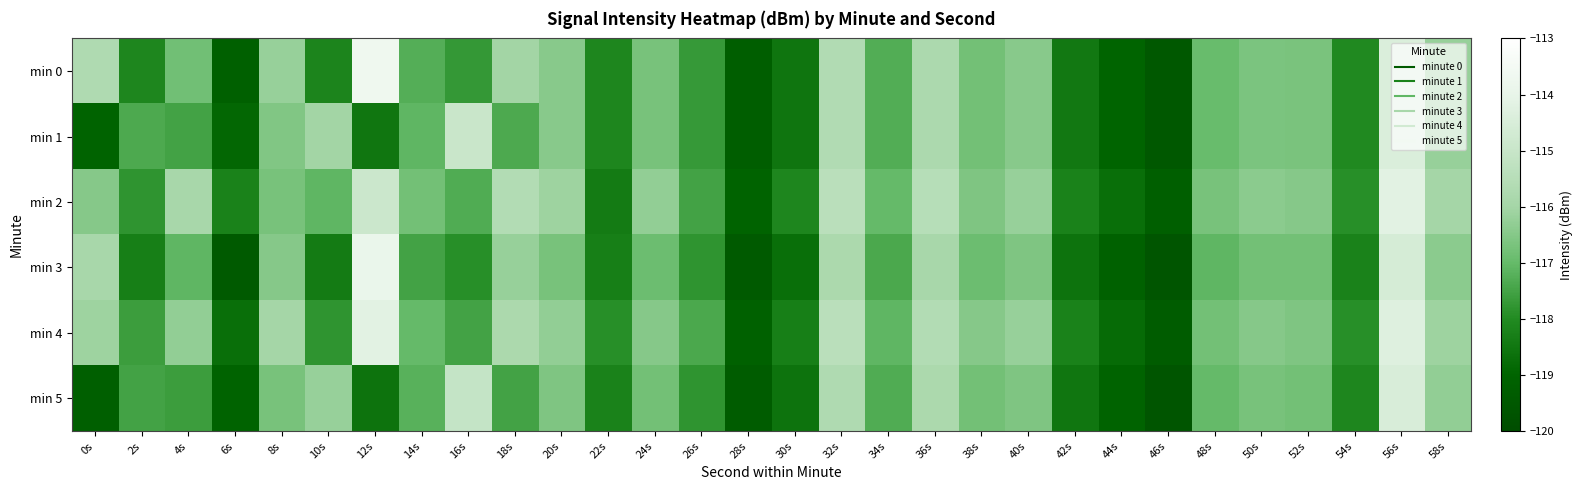

Reading left to right, extract all data points from this chart.

min 0: 0s=-115.7	2s=-118.1	4s=-116.8	6s=-119.1	8s=-116.2	10s=-118.2	12s=-113.7	14s=-117.3	16s=-117.7	18s=-116.0	20s=-116.5	22s=-118.1	24s=-116.7	26s=-117.7	28s=-119.3	30s=-118.5	32s=-115.6	34s=-117.3	36s=-115.8	38s=-116.8	40s=-116.5	42s=-118.4	44s=-119.0	46s=-119.5	48s=-116.9	50s=-116.6	52s=-116.7	54s=-118.1	56s=-114.4	58s=-116.2
min 1: 0s=-119.0	2s=-117.4	4s=-117.5	6s=-118.9	8s=-116.6	10s=-116.0	12s=-118.5	14s=-117.1	16s=-115.0	18s=-117.4	20s=-116.5	22s=-118.1	24s=-116.7	26s=-117.7	28s=-119.3	30s=-118.5	32s=-115.6	34s=-117.3	36s=-115.8	38s=-116.8	40s=-116.5	42s=-118.4	44s=-119.0	46s=-119.5	48s=-116.9	50s=-116.6	52s=-116.7	54s=-118.1	56s=-114.4	58s=-116.2
min 2: 0s=-116.5	2s=-117.8	4s=-115.9	6s=-118.2	8s=-116.7	10s=-117.1	12s=-114.9	14s=-116.8	16s=-117.3	18s=-115.6	20s=-116.1	22s=-118.4	24s=-116.3	26s=-117.5	28s=-119.0	30s=-118.1	32s=-115.4	34s=-117.0	36s=-115.5	38s=-116.6	40s=-116.2	42s=-118.2	44s=-118.7	46s=-119.2	48s=-116.7	50s=-116.4	52s=-116.5	54s=-117.9	56s=-114.2	58s=-116.0
min 3: 0s=-115.9	2s=-118.3	4s=-117.1	6s=-119.4	8s=-116.5	10s=-118.4	12s=-113.9	14s=-117.5	16s=-117.9	18s=-116.2	20s=-116.7	22s=-118.3	24s=-116.9	26s=-117.8	28s=-119.4	30s=-118.7	32s=-115.8	34s=-117.4	36s=-115.9	38s=-116.9	40s=-116.6	42s=-118.6	44s=-119.1	46s=-119.6	48s=-117.1	50s=-116.8	52s=-116.8	54s=-118.2	56s=-114.6	58s=-116.4
min 4: 0s=-116.1	2s=-117.6	4s=-116.3	6s=-118.7	8s=-116.0	10s=-117.8	12s=-114.2	14s=-117.0	16s=-117.5	18s=-115.8	20s=-116.3	22s=-117.9	24s=-116.5	26s=-117.4	28s=-119.1	30s=-118.3	32s=-115.4	34s=-117.1	36s=-115.6	38s=-116.5	40s=-116.2	42s=-118.2	44s=-118.8	46s=-119.3	48s=-116.8	50s=-116.5	52s=-116.6	54s=-117.9	56s=-114.3	58s=-116.1
min 5: 0s=-119.2	2s=-117.5	4s=-117.6	6s=-119.0	8s=-116.7	10s=-116.2	12s=-118.6	14s=-117.2	16s=-115.1	18s=-117.5	20s=-116.6	22s=-118.2	24s=-116.8	26s=-117.8	28s=-119.3	30s=-118.6	32s=-115.7	34s=-117.3	36s=-115.8	38s=-116.8	40s=-116.6	42s=-118.5	44s=-119.0	46s=-119.6	48s=-117.0	50s=-116.7	52s=-116.8	54s=-118.1	56s=-114.5	58s=-116.3